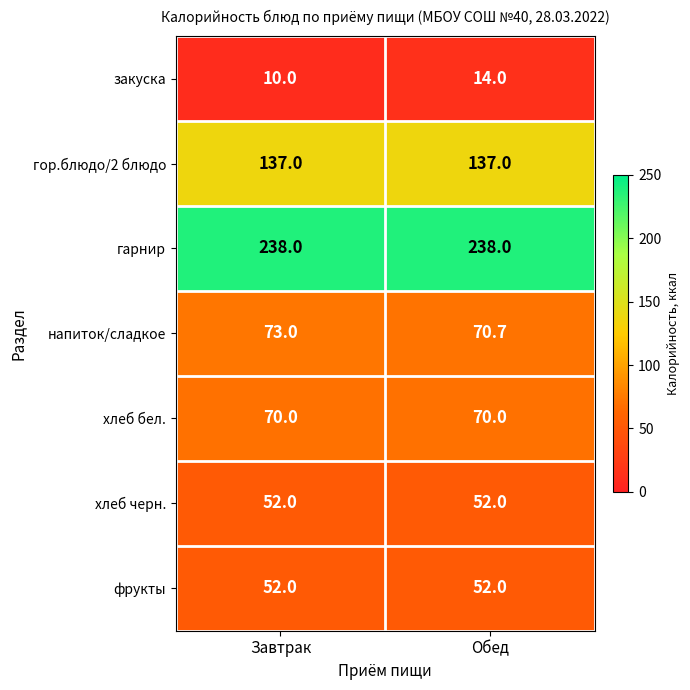

Between Завтрак and Обед, which series saw the biggest shift?

закуска